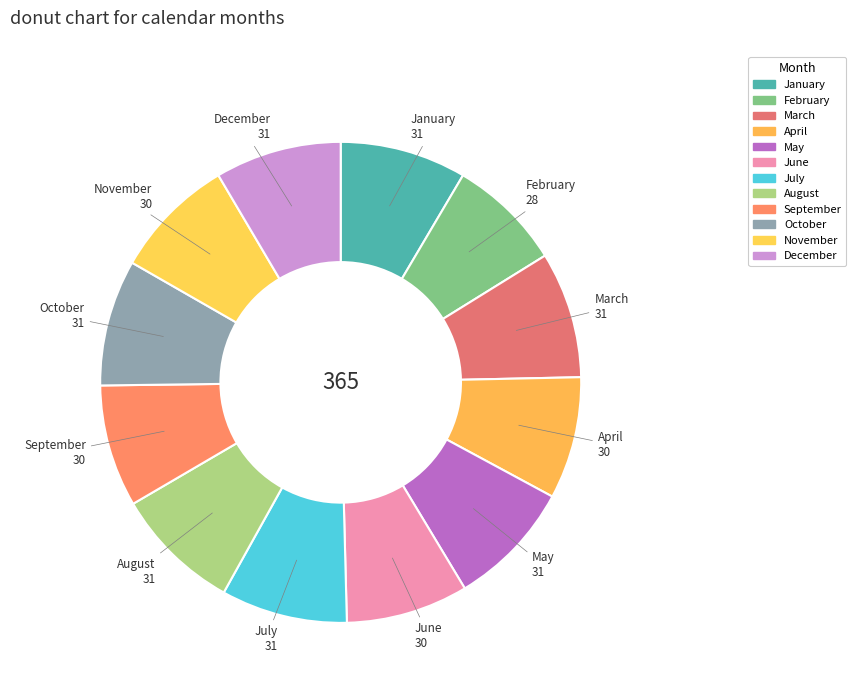

Which has a higher value, February or October?

October